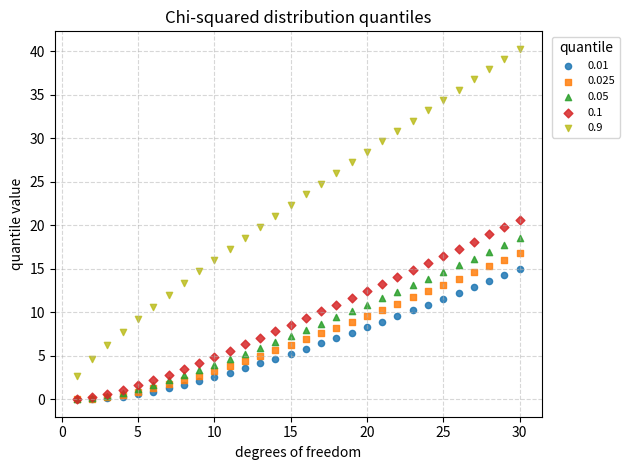

What are all the series names shown in the legend?

0.01, 0.025, 0.05, 0.1, 0.9